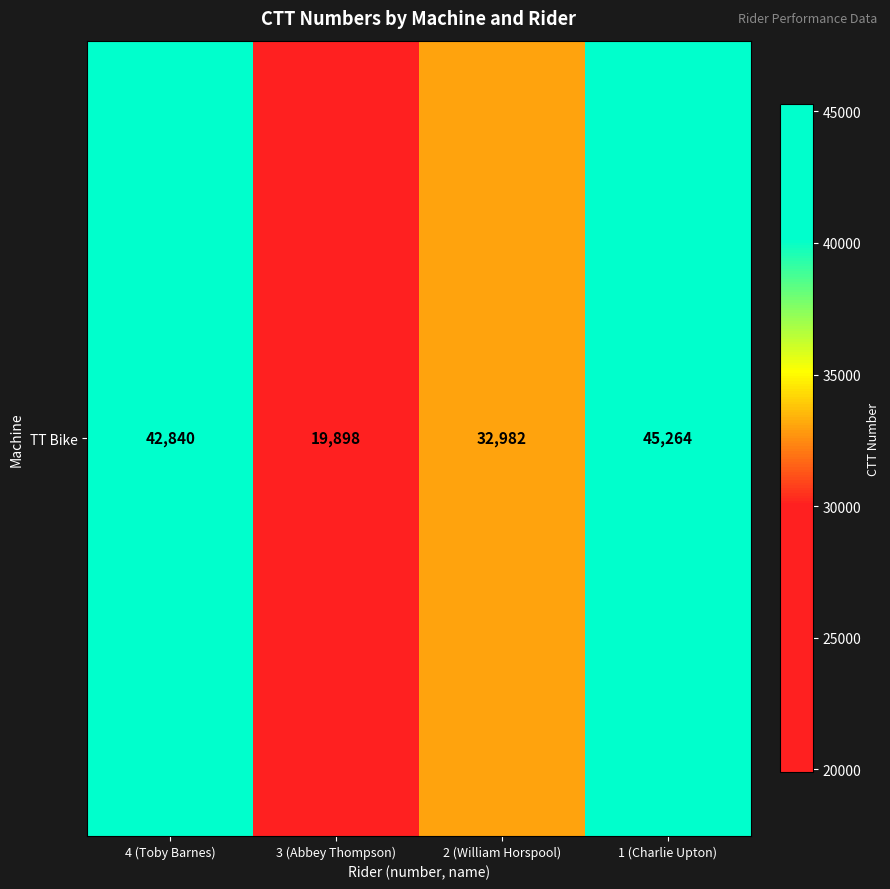

What is the ratio of the value at 3 (Abbey Thompson) to the value at 2 (William Horspool)?

0.6